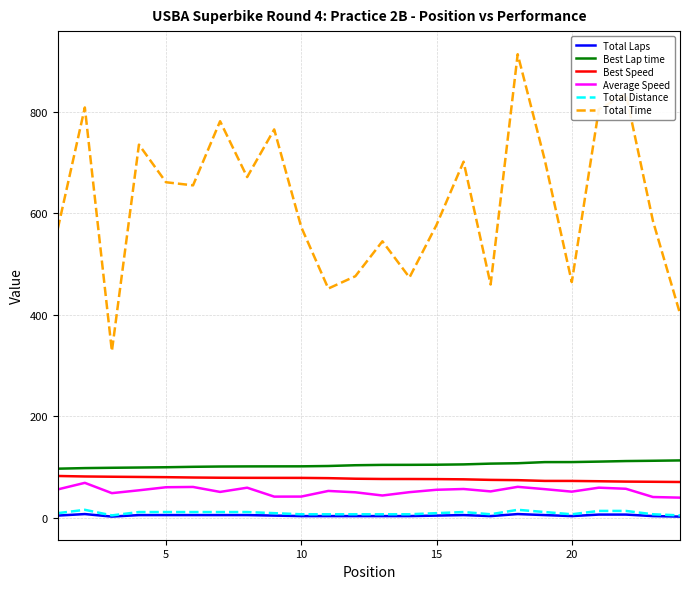

True or false: Total Time and Best Speed intersect in this chart.

False